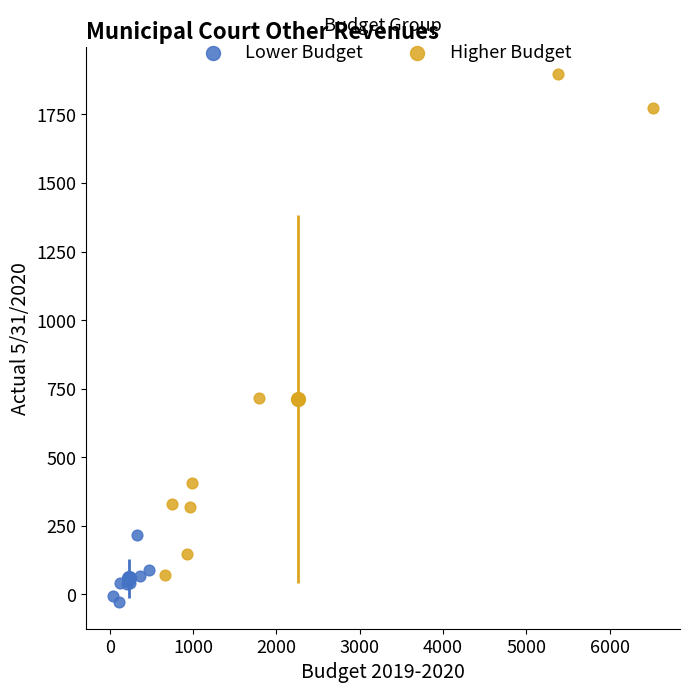

Which series contains the lowest Y value?

Lower Budget